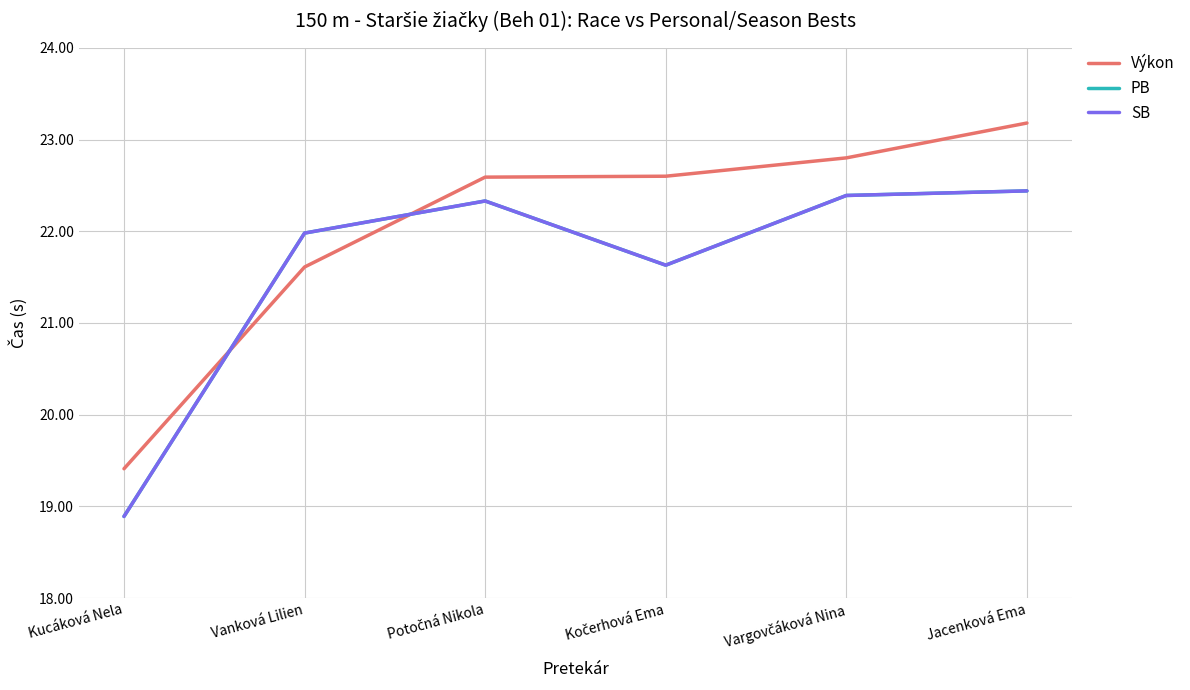

How many lines are shown in the chart?

3